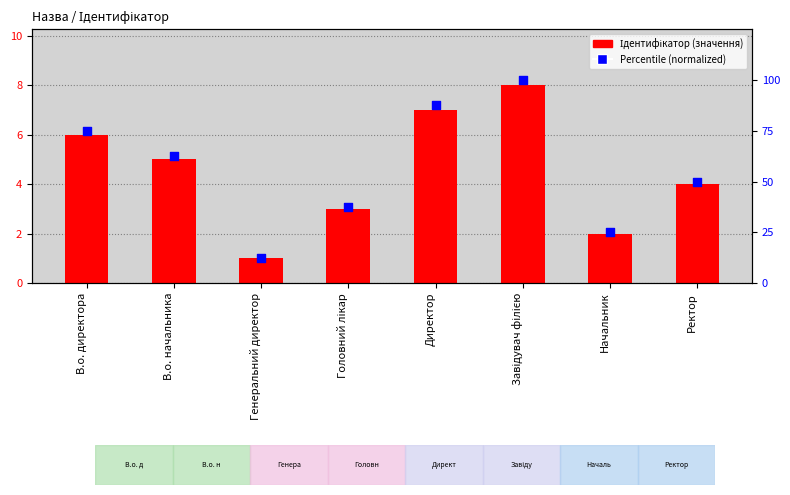

What are all the series names shown in the legend?

Ідентифікатор, Percentile (normalized)